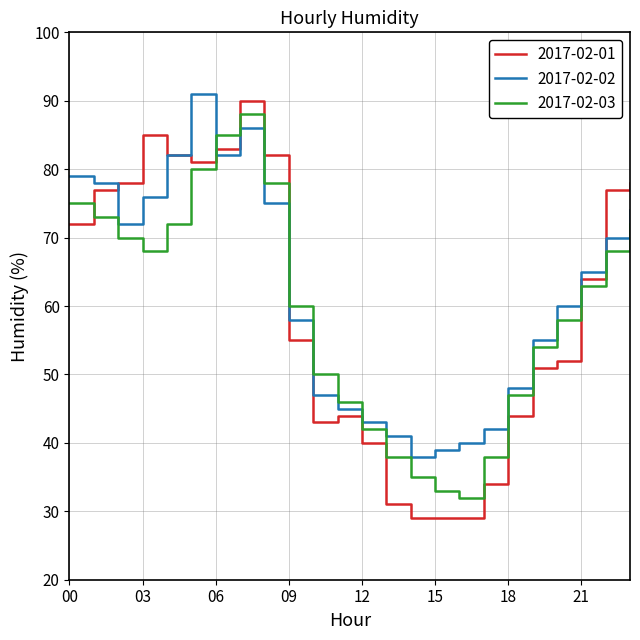

What is the maximum value for 2017-02-01?

90